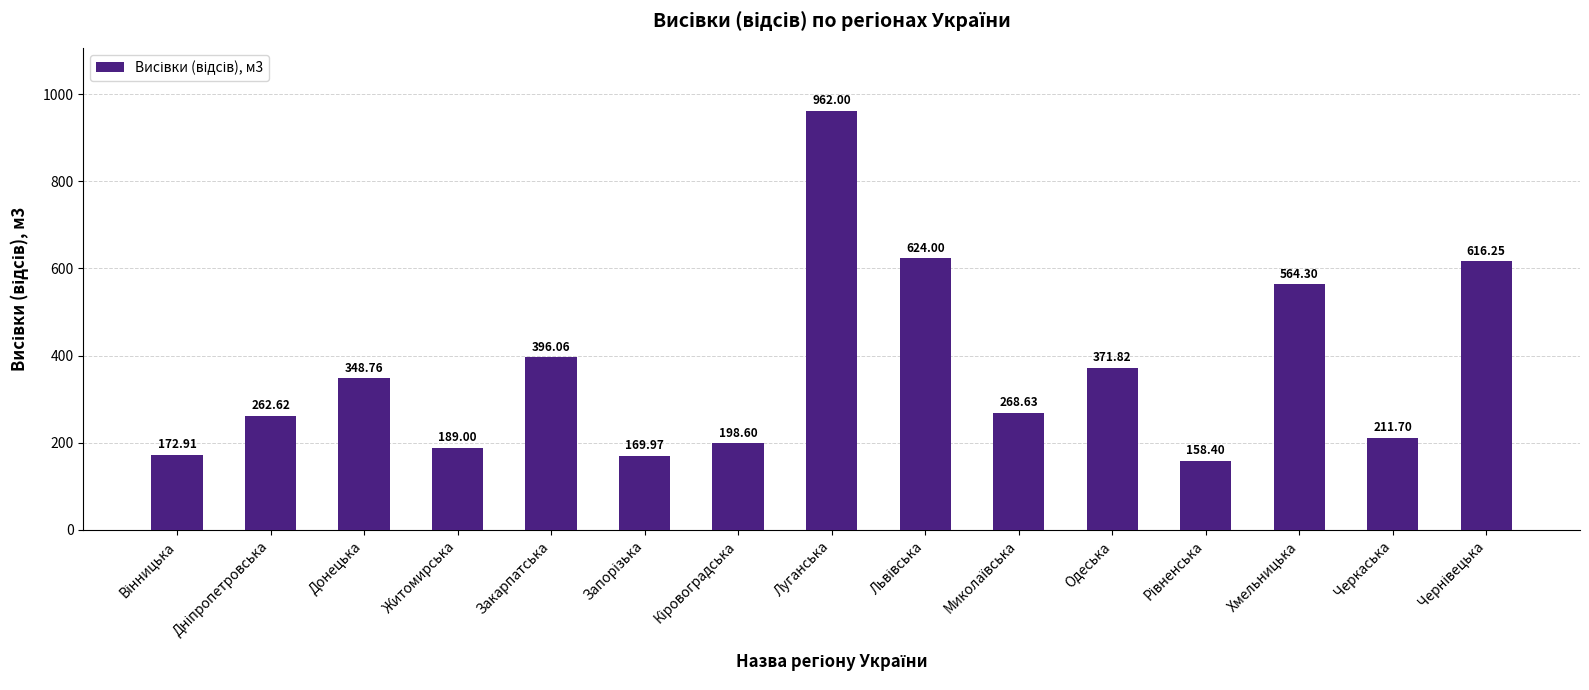

How many distinct data groups are displayed?

1